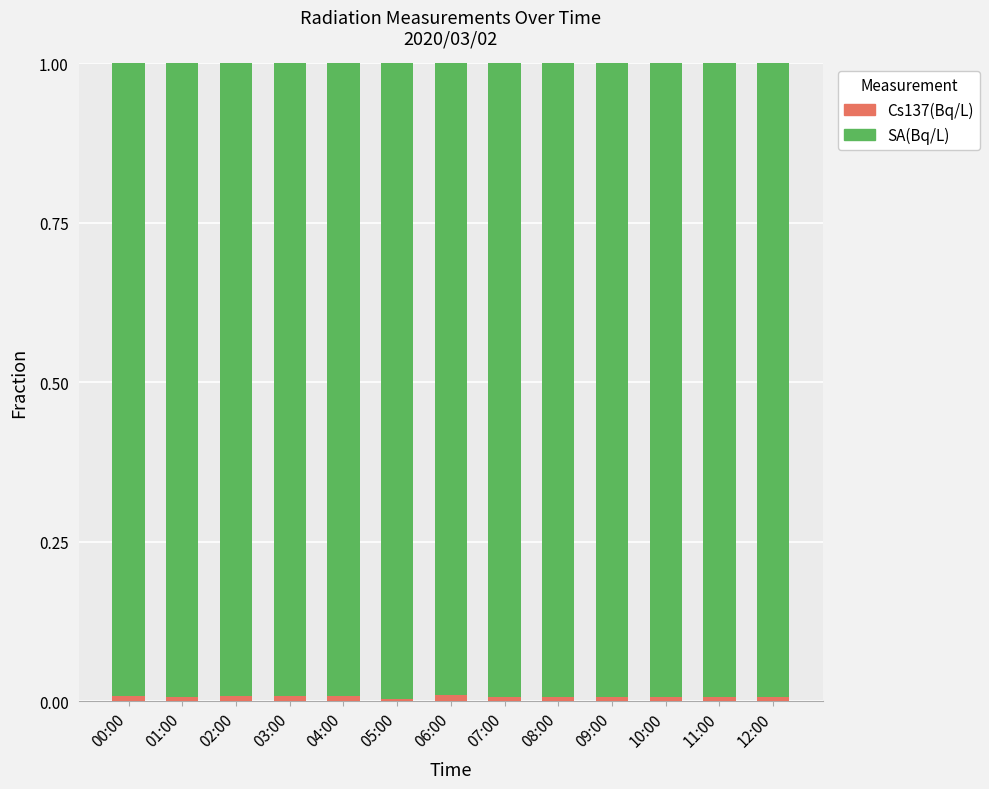

True or false: SA(Bq/L) has a value of 0.5 at 12:00.

False